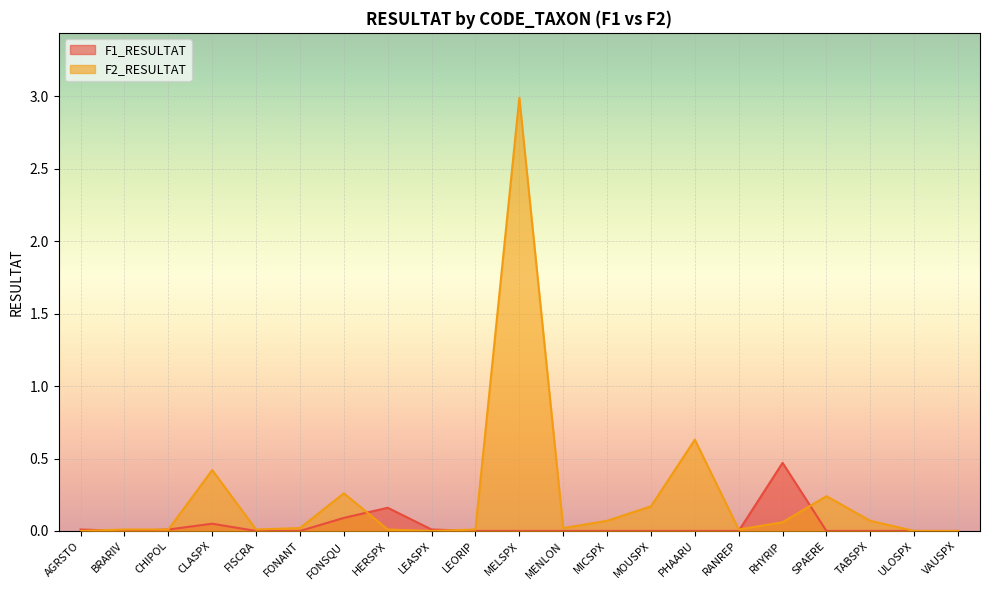

What is the difference between the F2_RESULTAT values at MOUSPX and BRARIV?

0.2